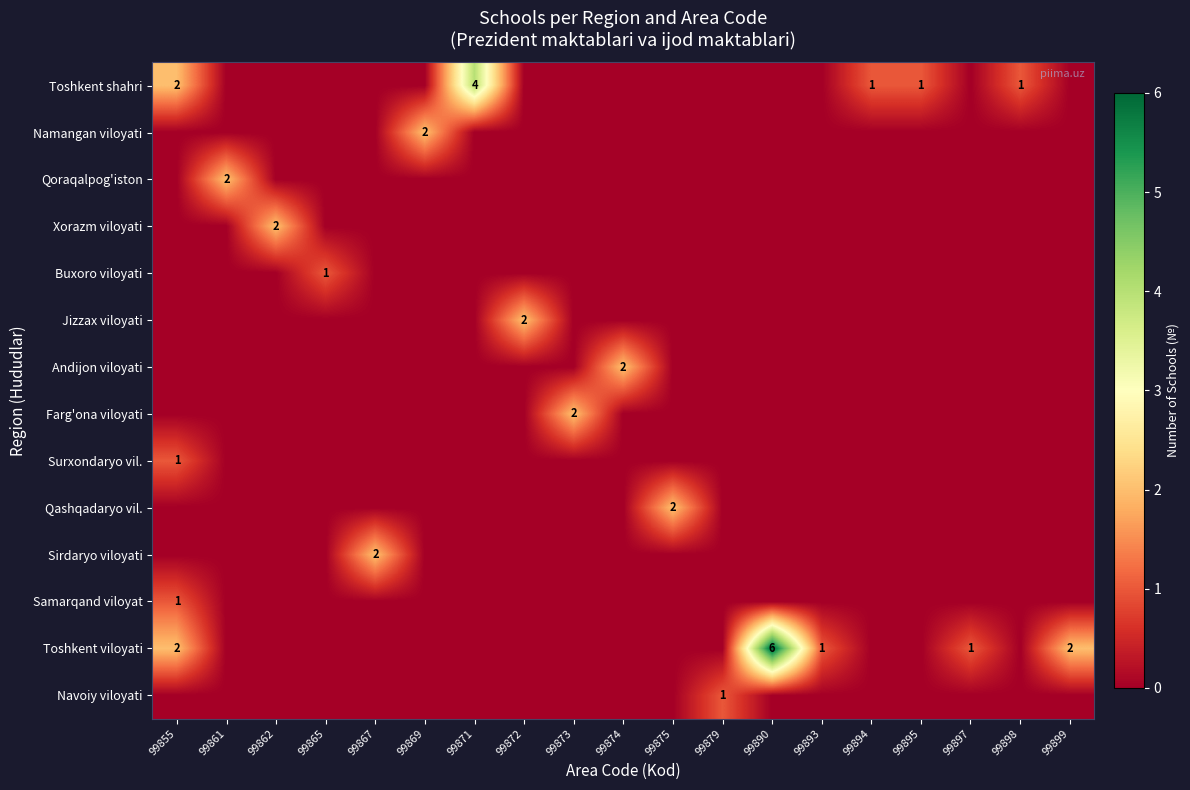

How many distinct data groups are displayed?

14